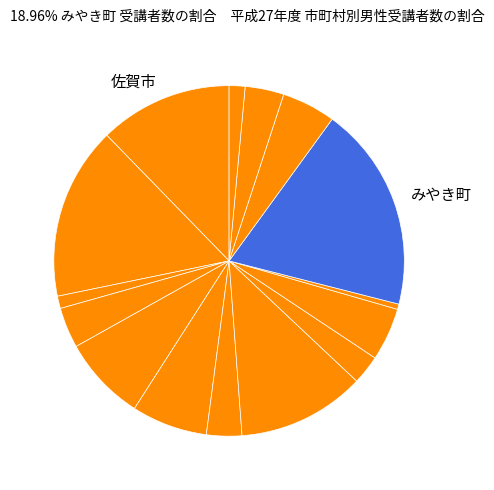

Which category has the smallest portion of the pie?

上峰町